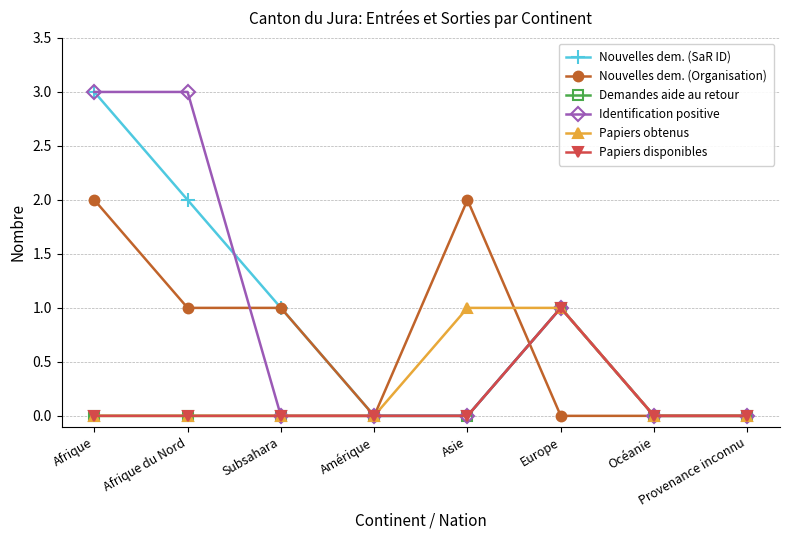

Rank the series by their maximum value, from lowest to highest.

Demandes aide au retour, Papiers obtenus, Papiers disponibles, Nouvelles dem. (Organisation), Nouvelles dem. (SaR ID), Identification positive